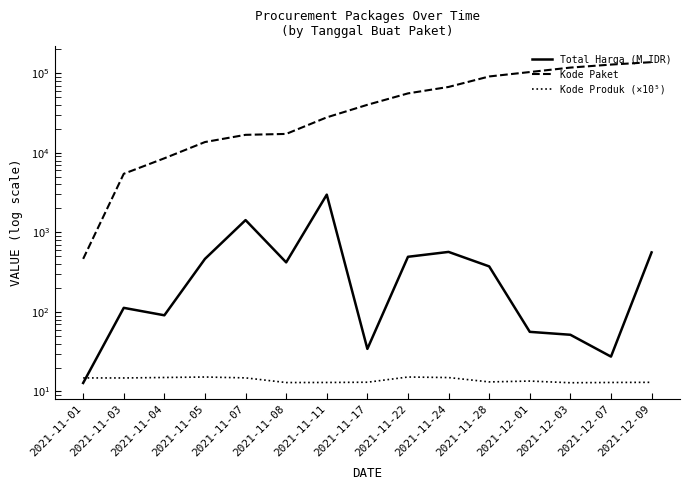

Rank the series by their maximum value, from lowest to highest.

Kode Produk (×10⁵), Total Harga (M IDR), Kode Paket